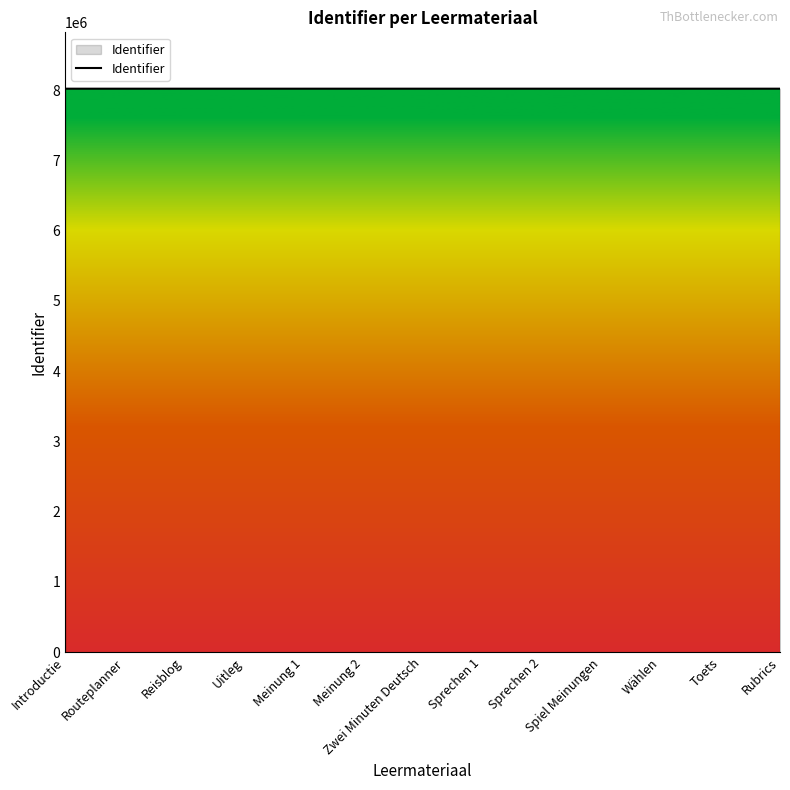

What is the change in value from Meinung 1 to Rubrics?

+23